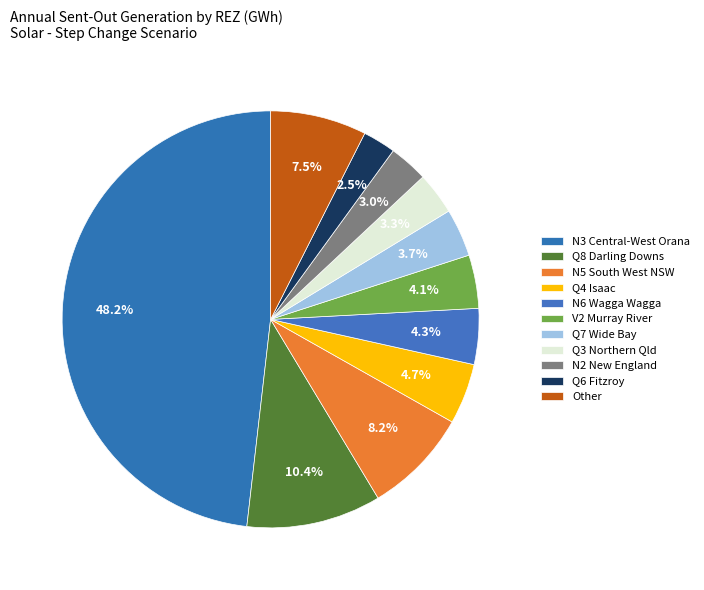

True or false: Q7 Wide Bay accounts for 4% of the total.

True